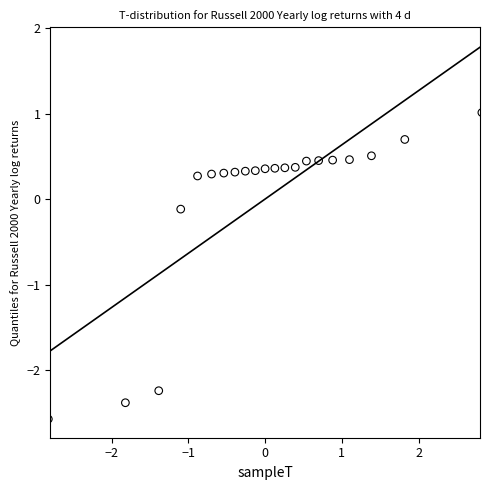

What is the range of X values (max minus min)?

5.6